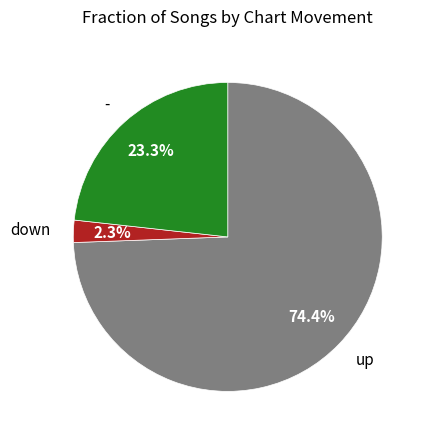

What is the total percentage of up and down?

76.7%